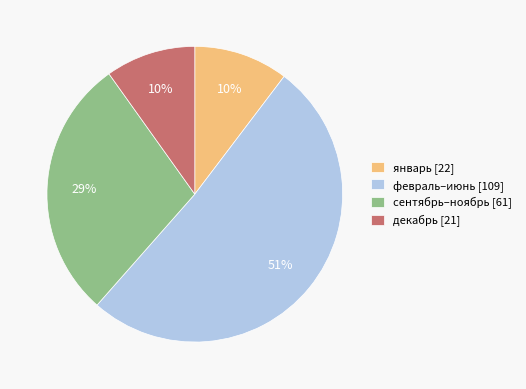

Does any single category account for the majority?

Yes